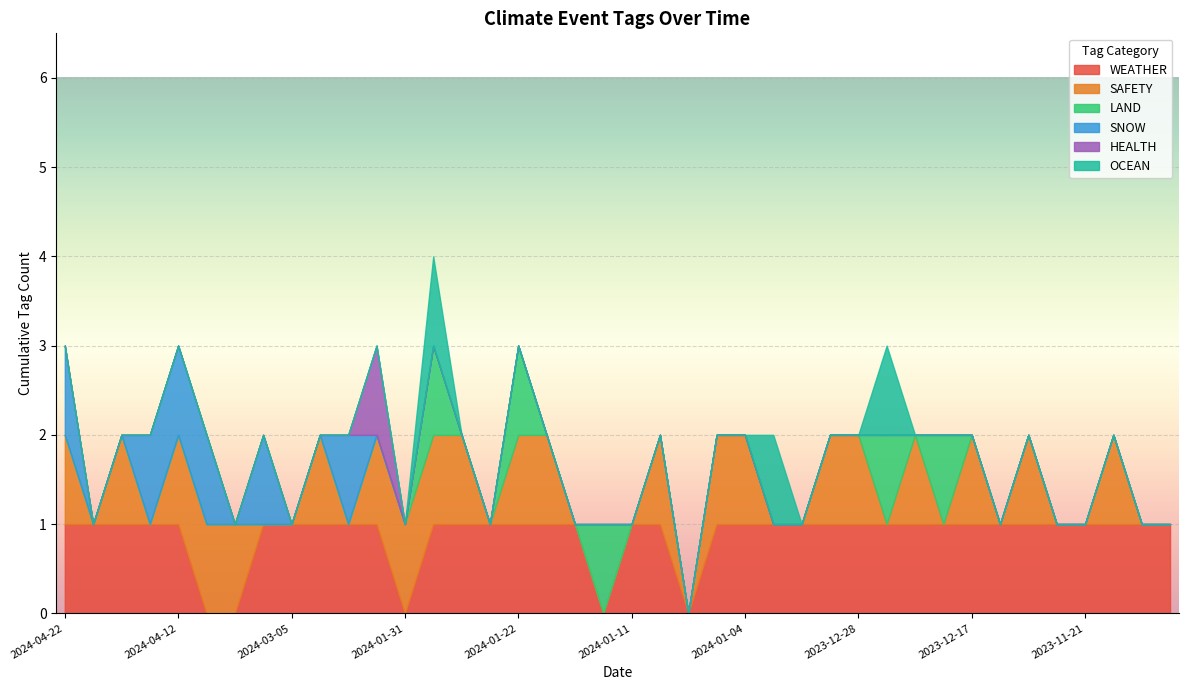

What is the label of the 5th point from the right?

2023-11-26